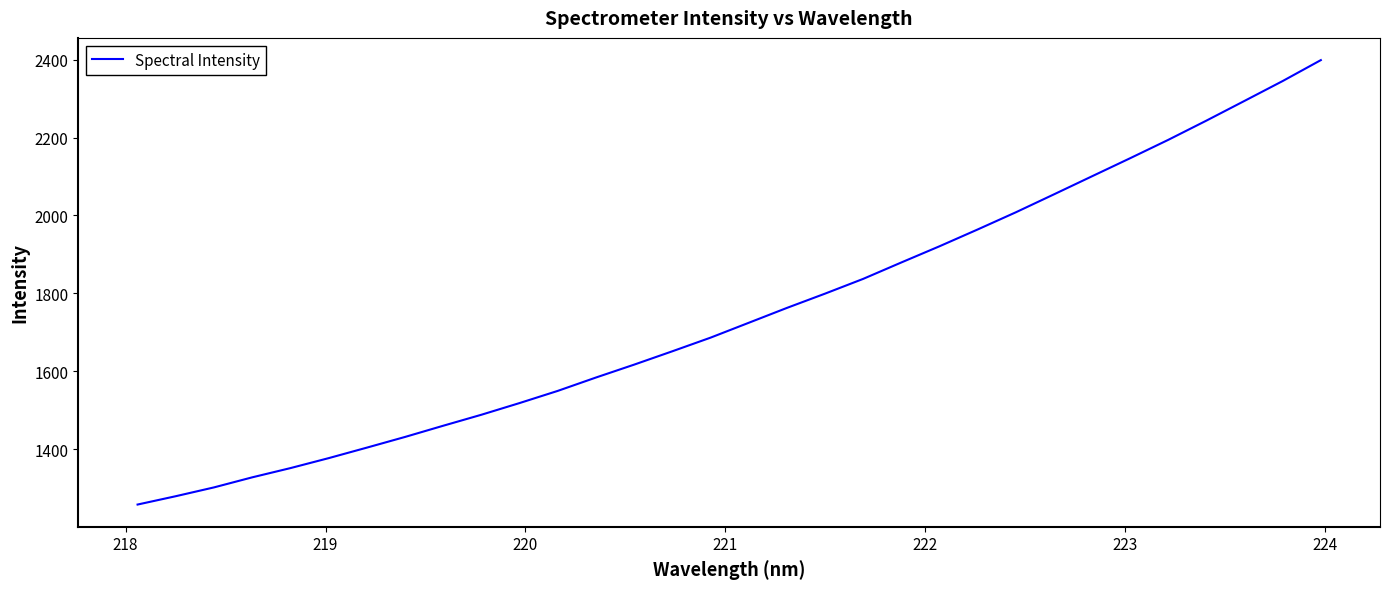

What is the sum of all values?

55956.3